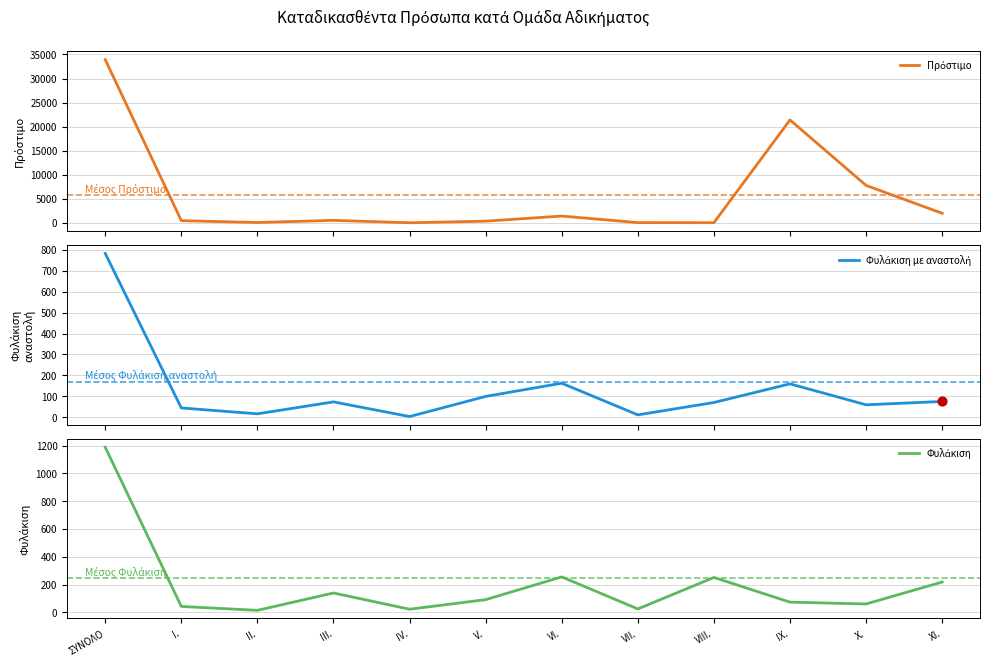

What are all the series names shown in the legend?

Πρόστιμο, Φυλάκιση με αναστολή, Φυλάκιση